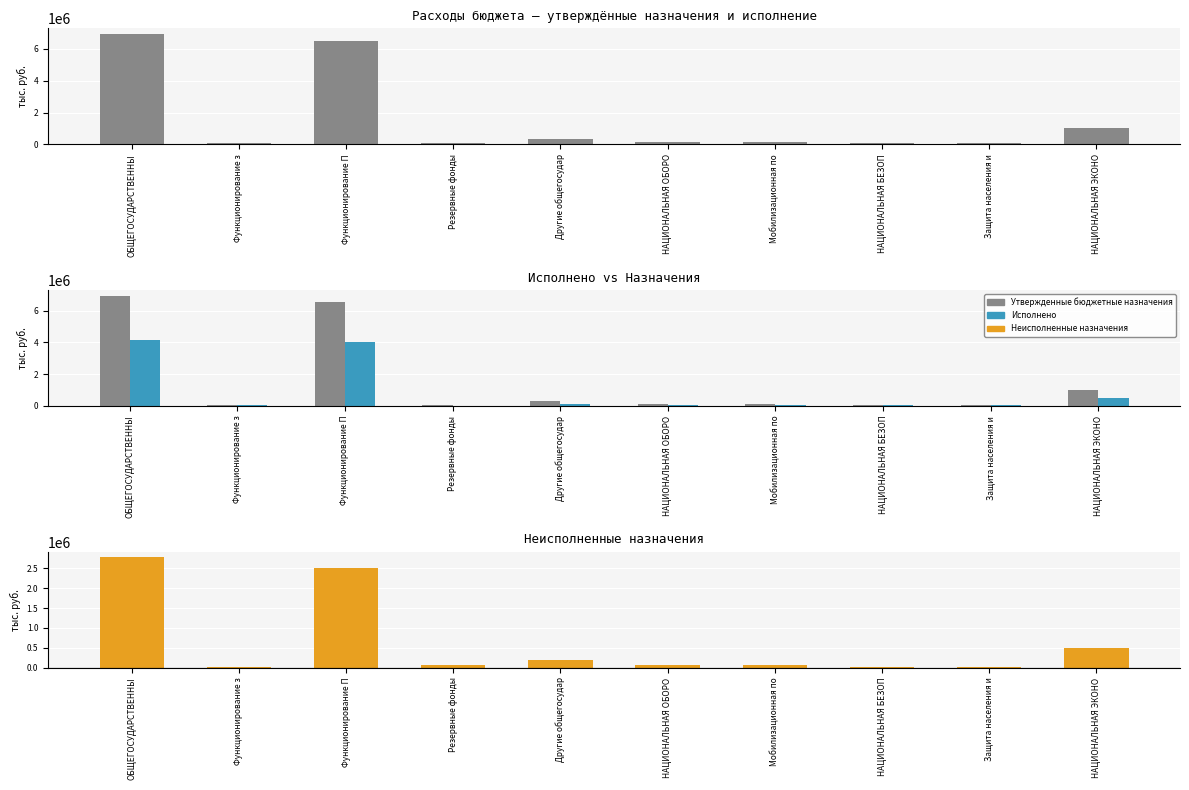

Which series has the largest total across all categories?

Утвержденные бюджетные назначения